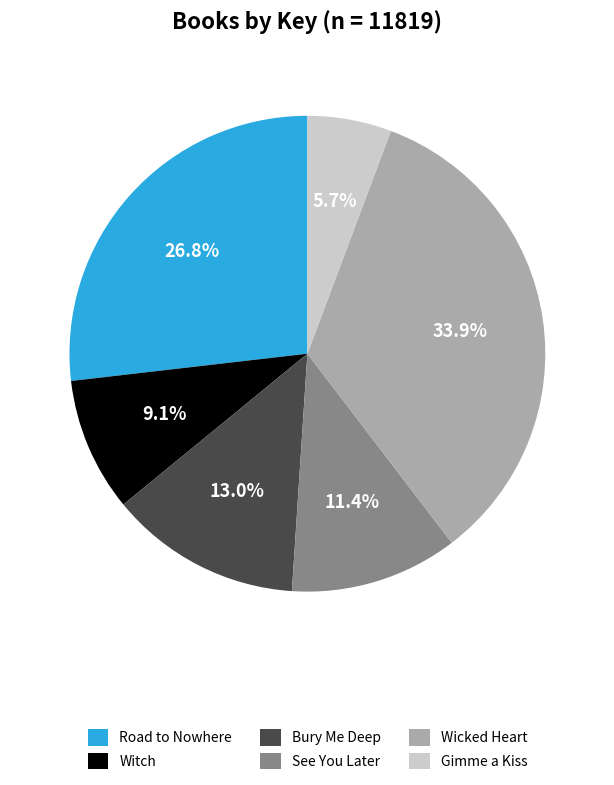

Rank the categories by value from highest to lowest.

Wicked Heart, Road to Nowhere, Bury Me Deep, See You Later, Witch, Gimme a Kiss